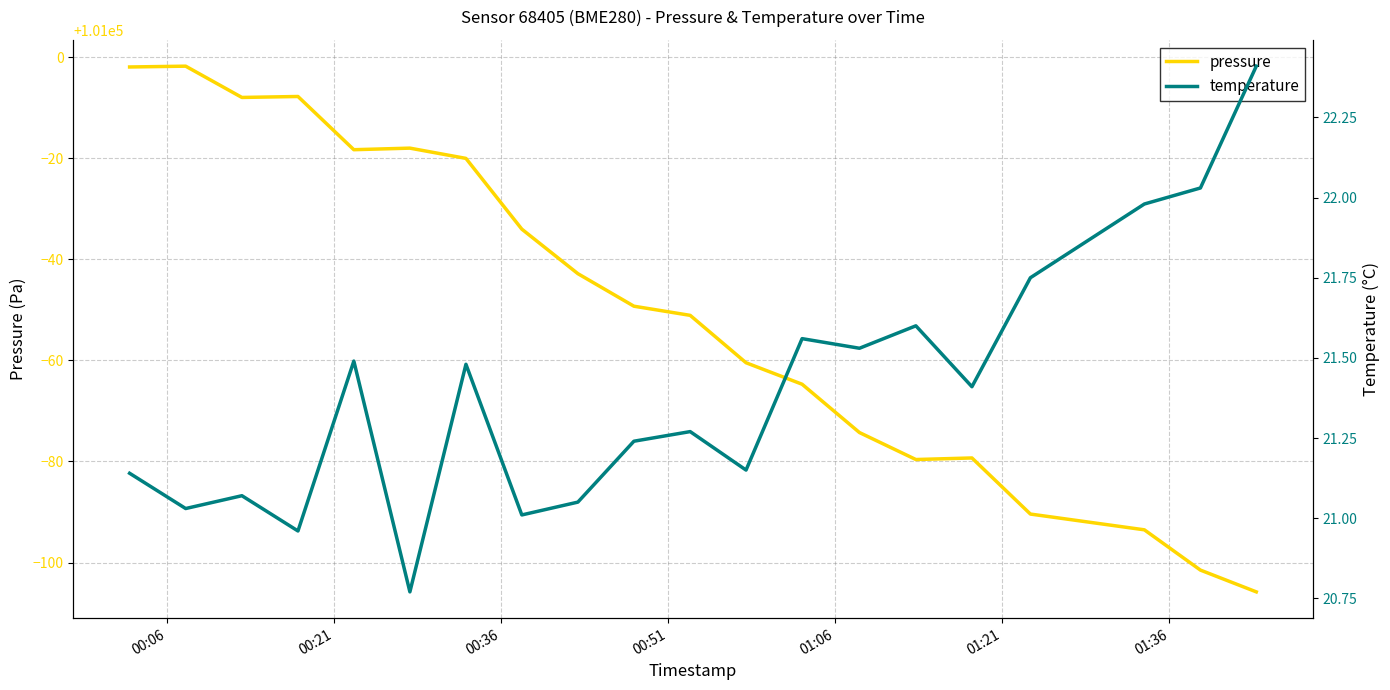

In temperature, how many points are higher than both neighbors (excluding endpoints)?

6